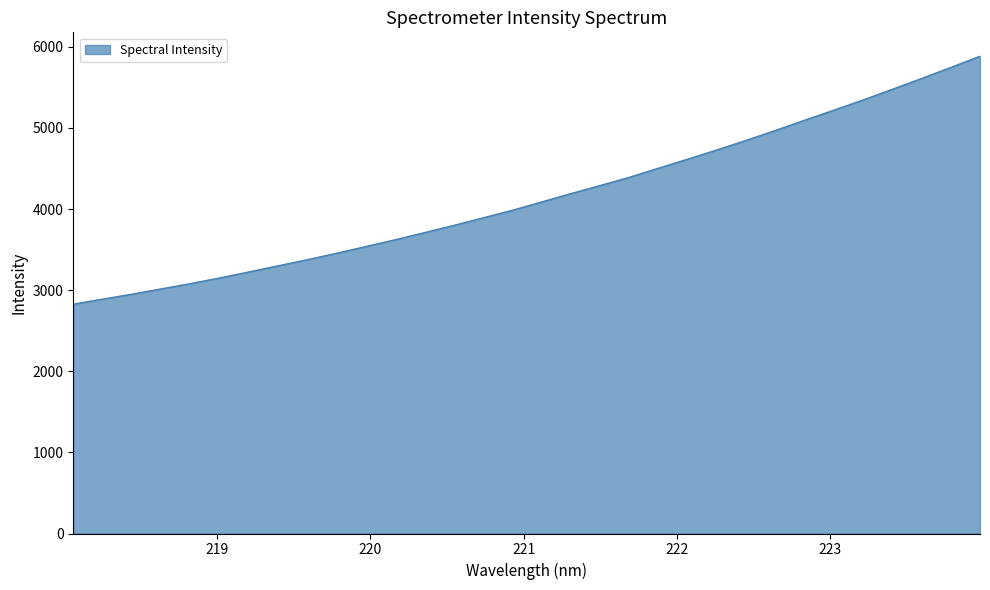

What is the minimum value shown in the chart?

2828.1